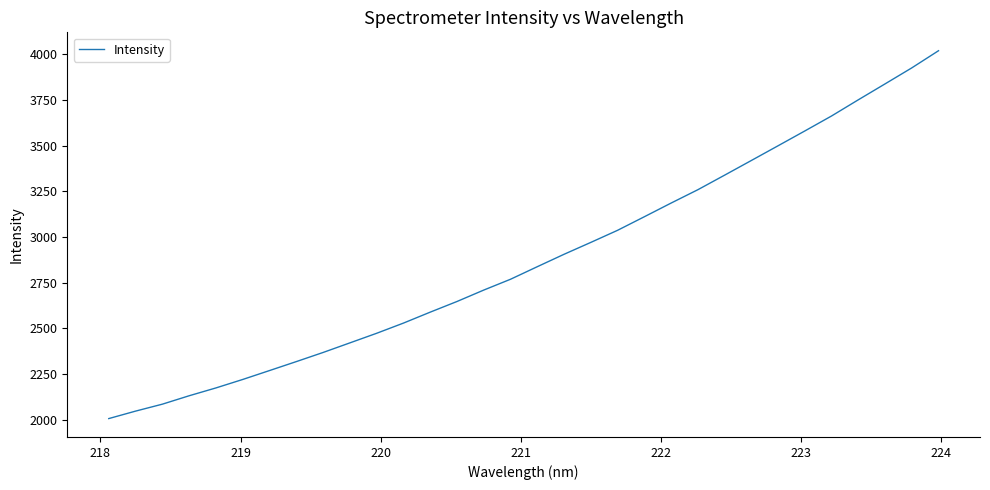

What is the difference between the maximum and minimum values?

2013.7